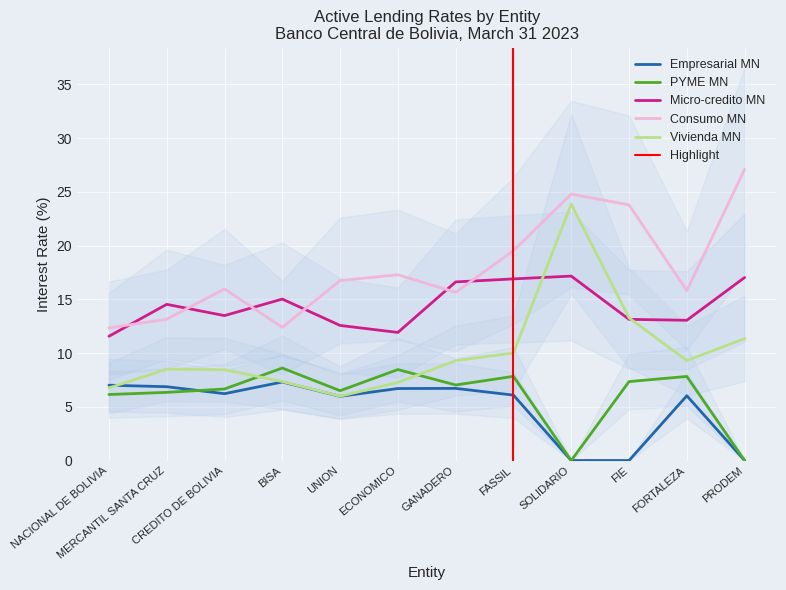

Where is the first local minimum for Empresarial MN?

CREDITO DE BOLIVIA